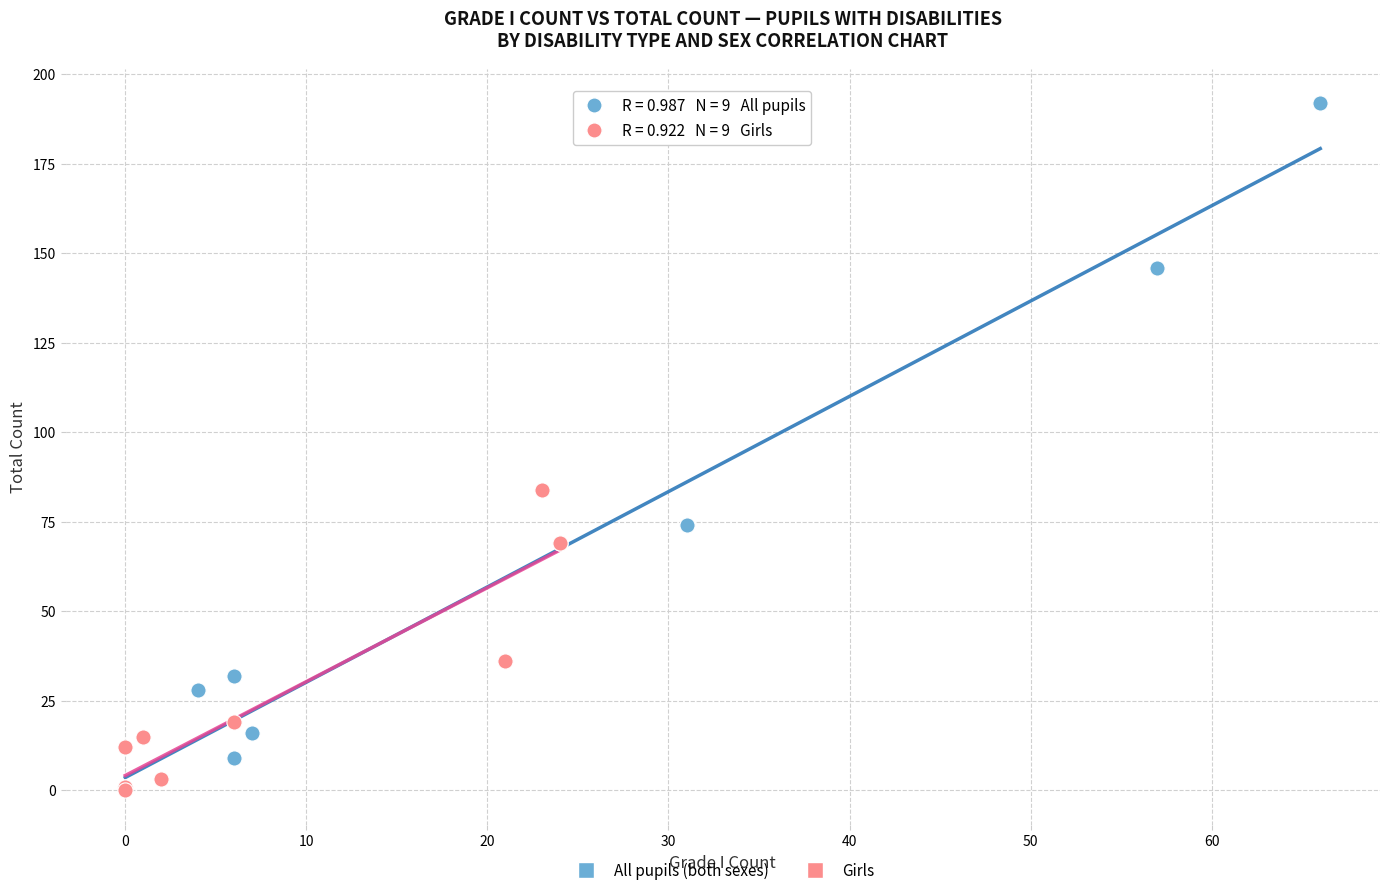

Which series has the widest spread of Y values?

All pupils (both sexes)